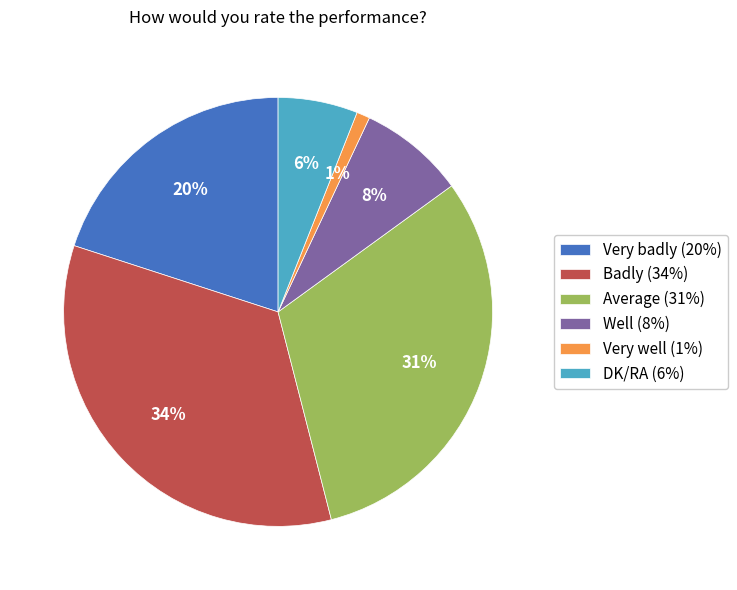

To the nearest percent, what is the average slice percentage?

17%